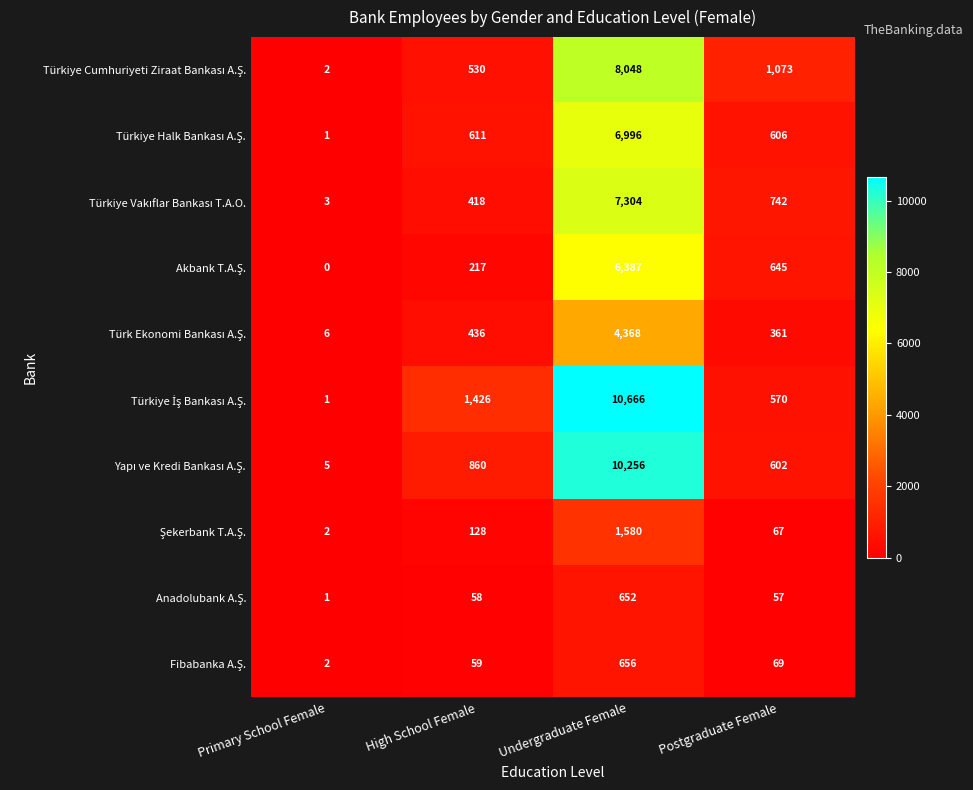

Which category has the lowest value across all series?

Primary School Female